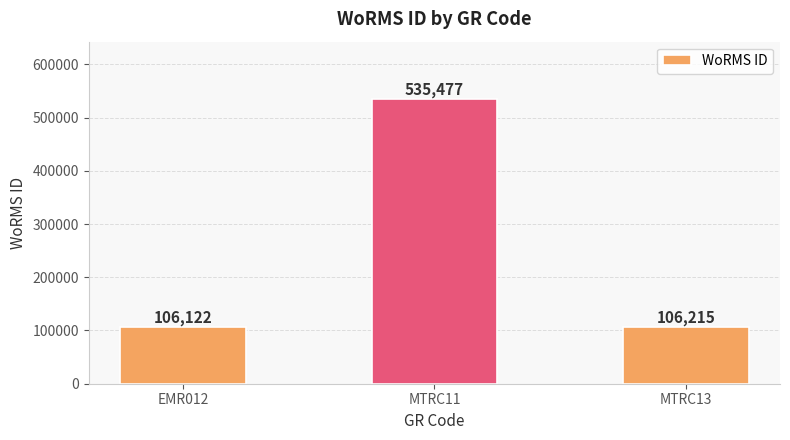

List the labels in order of value, smallest first.

EMR012, MTRC13, MTRC11